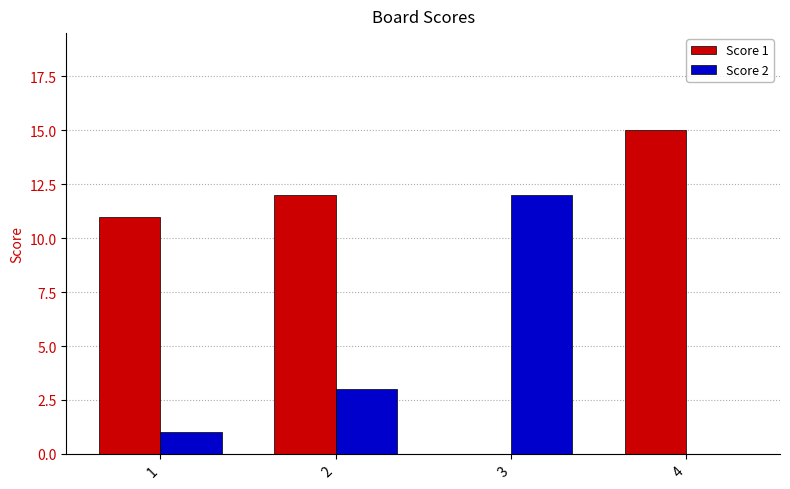

Reading right to left, list all the values displayed in this chart.

Score 1: 4=15	3=0	2=12	1=11
Score 2: 4=0	3=12	2=3	1=1